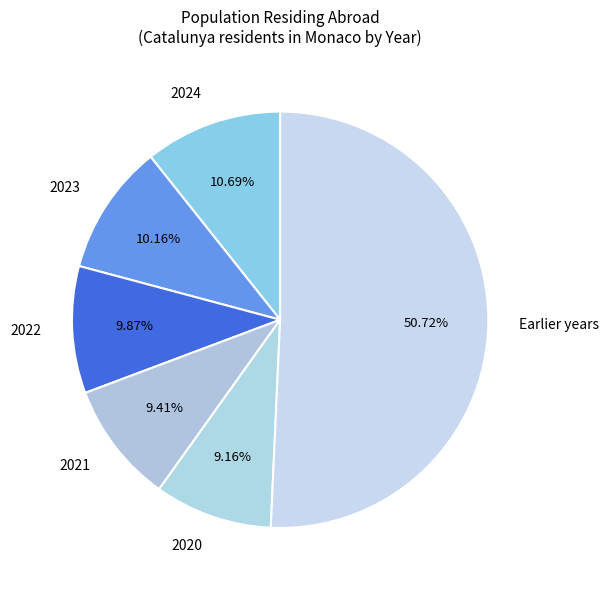

Between 2023 and Earlier years, which is larger?

Earlier years